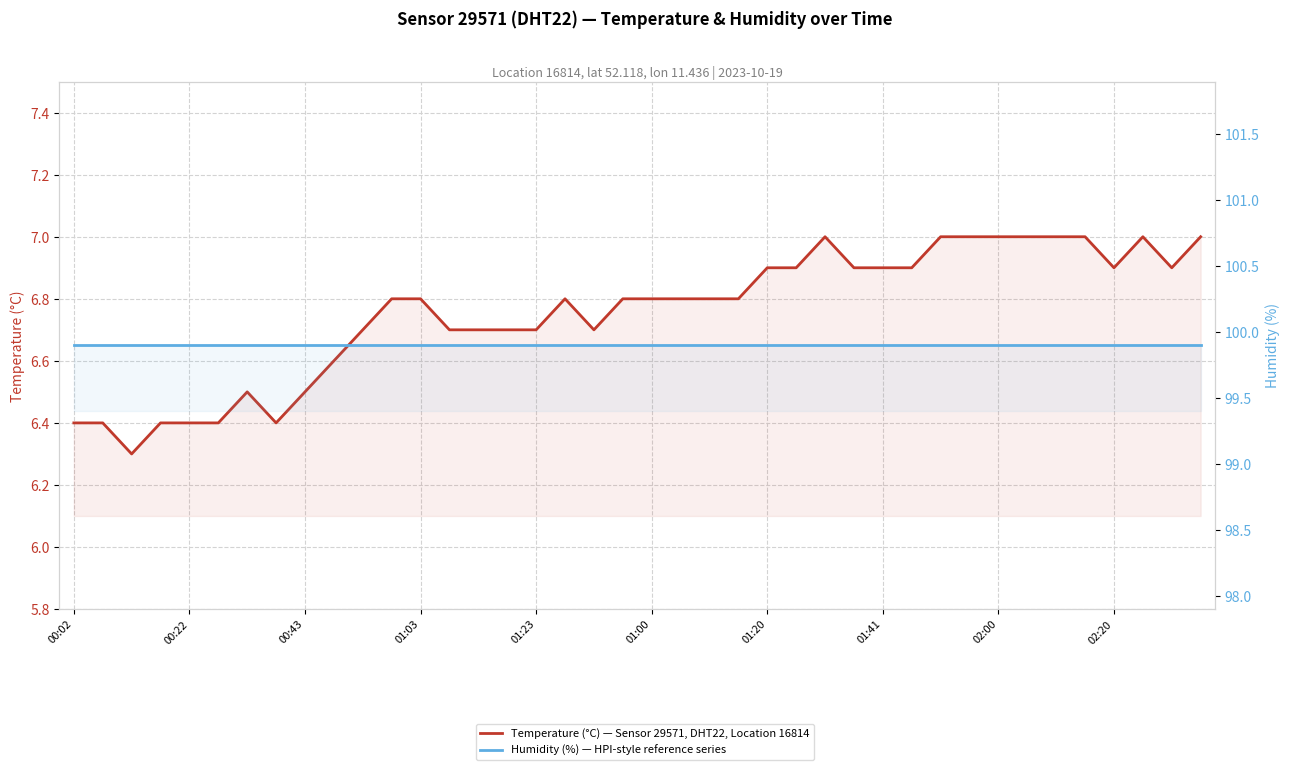

What value does the Humidity (%) — HPI-style reference series series have at 26?

99.9